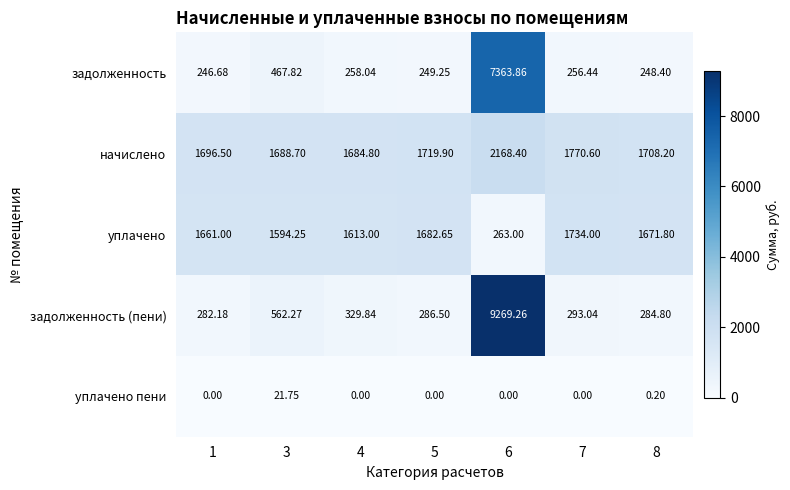

Rank the series at 6 from lowest to highest value.

уплачено пени, уплачено, начислено, задолженность, задолженность (пени)